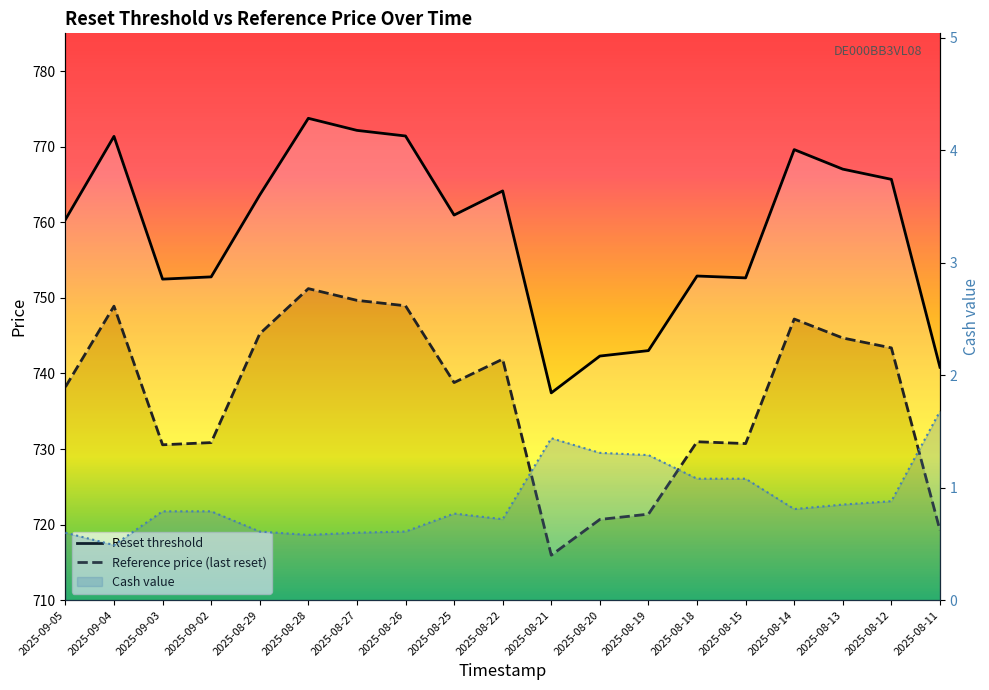

What is the value of the Reset threshold point at the 14th from the left?

752.9